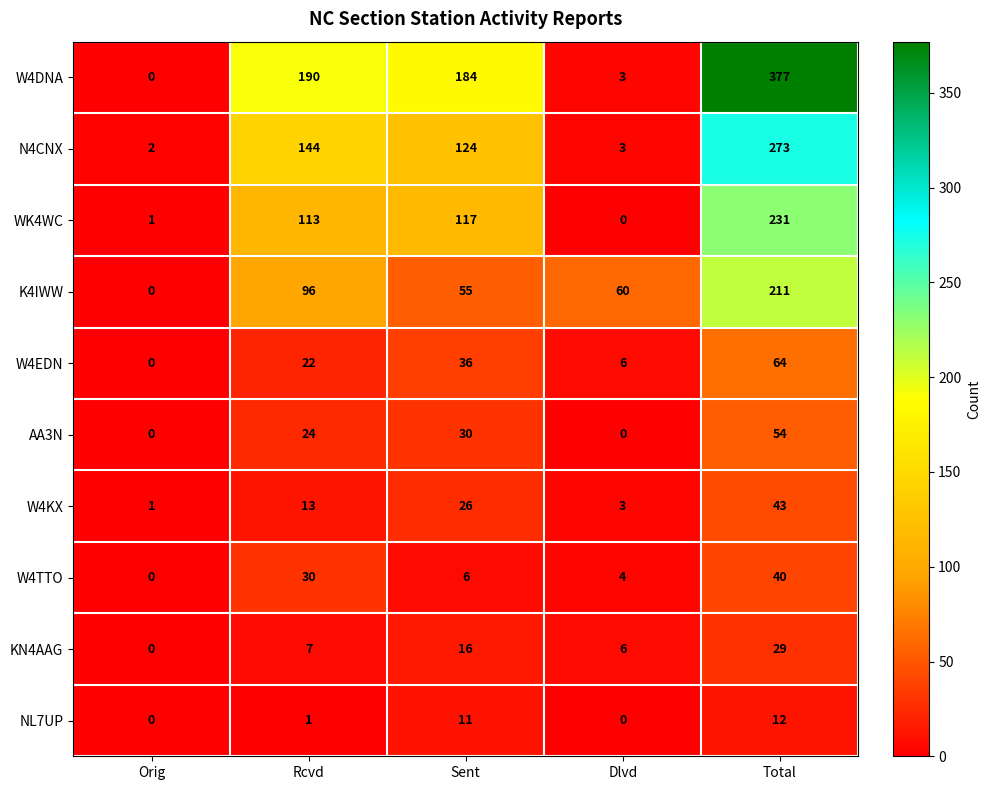

What is the average value of the W4KX series?

17